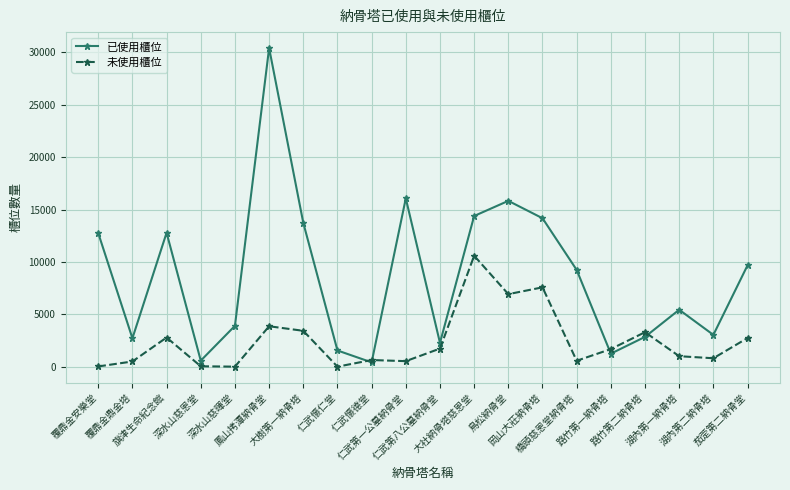

What is the label of the 18th point from the left?

湖內第一納骨塔